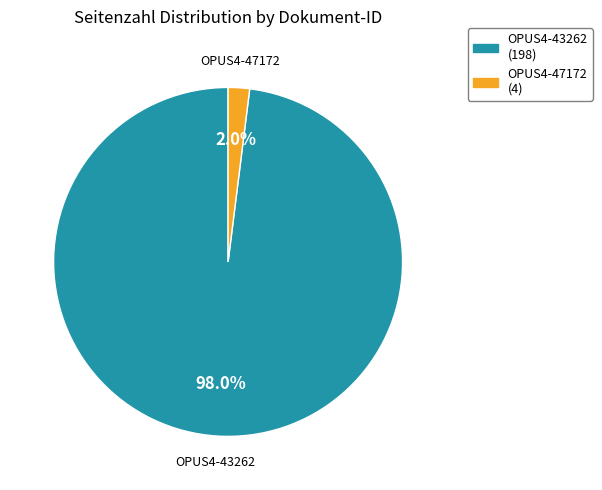

Which slice represents more than half of the pie?

OPUS4-43262